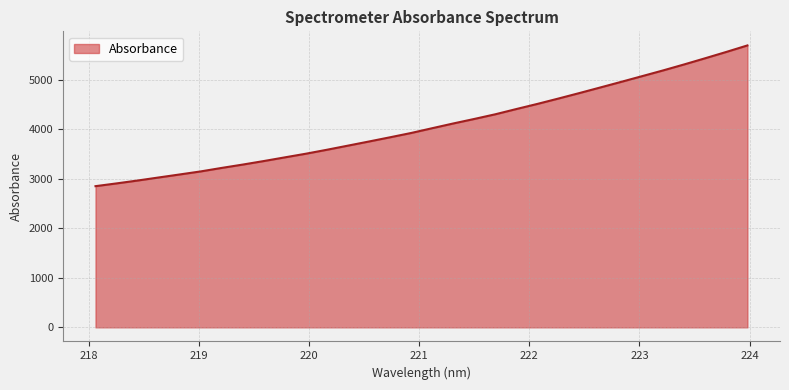

What is the difference between the maximum and minimum values?

2839.8